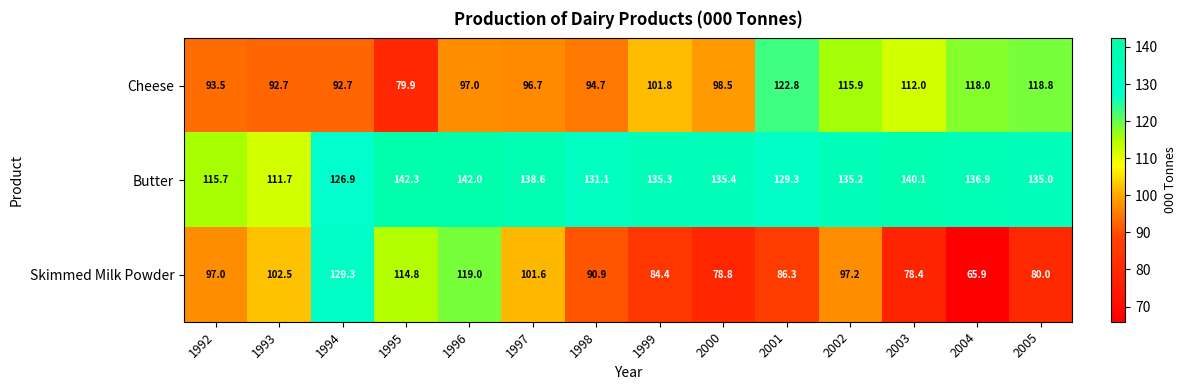

What value does the Skimmed Milk Powder series have at 2003?

78.4